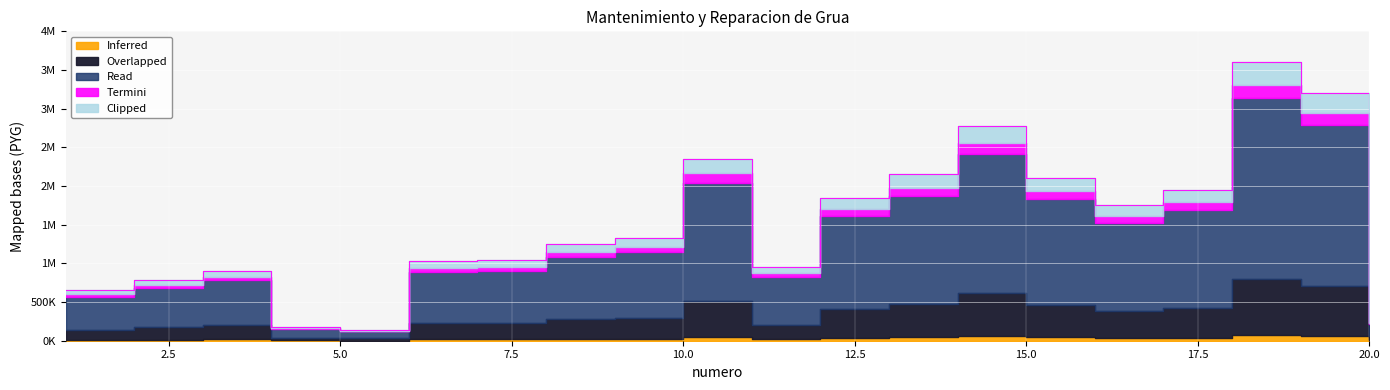

At which category does the chart reach its peak across all series?

18